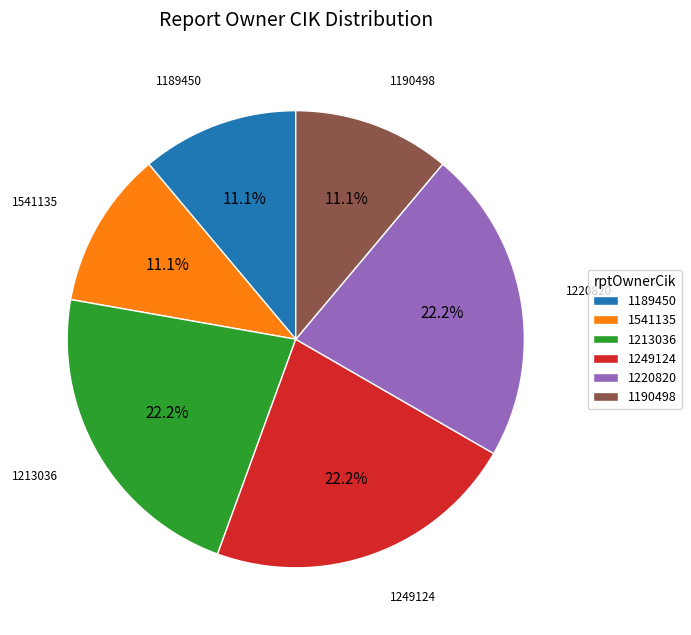

Count the number of slices in the pie.

6